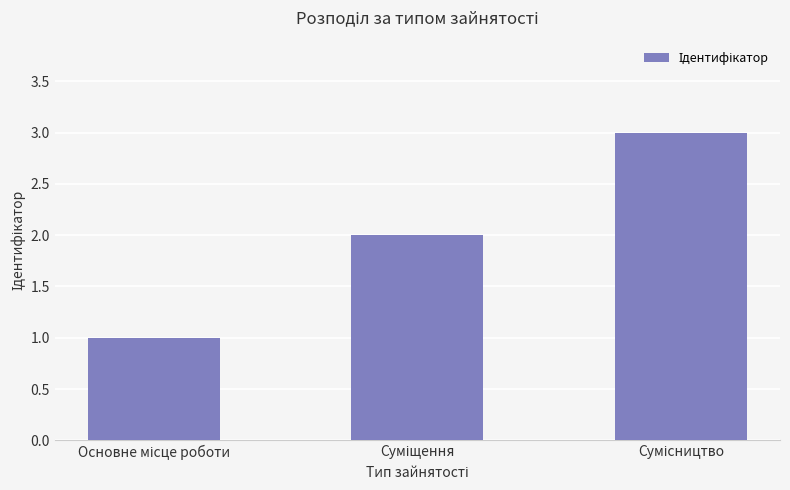

What is the greatest value displayed?

3